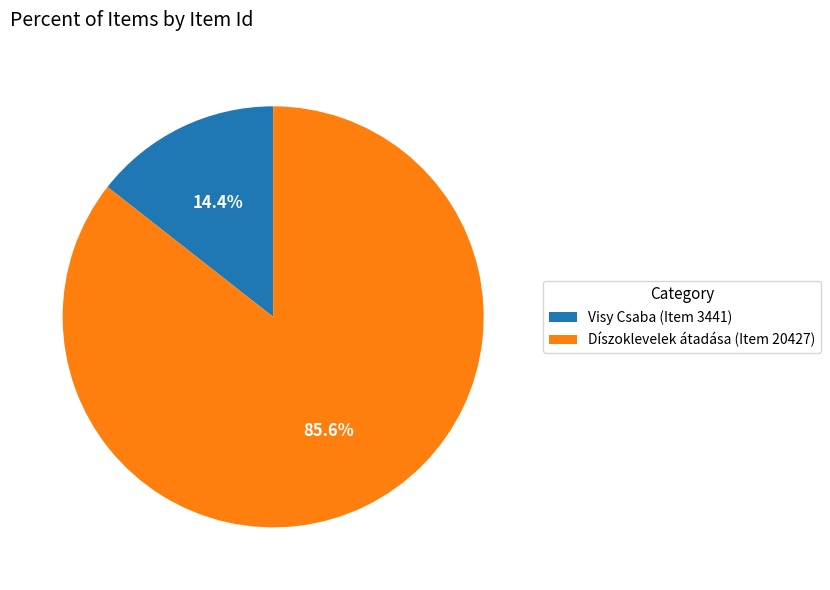

Count the number of slices in the pie.

2